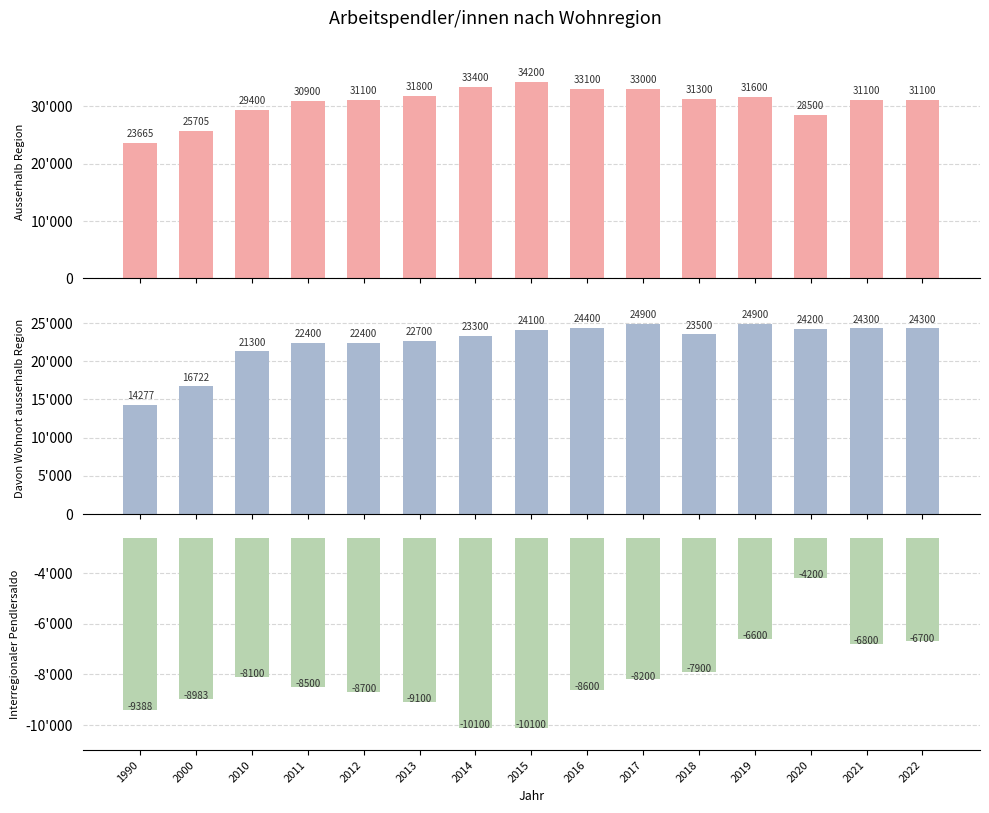

What is the difference between the highest and lowest values at 2010?

37500